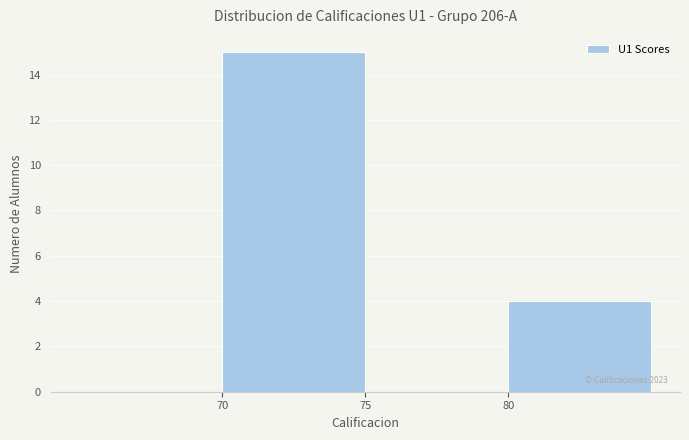

Over which range of the x-axis is the bar tallest?

70 to 75